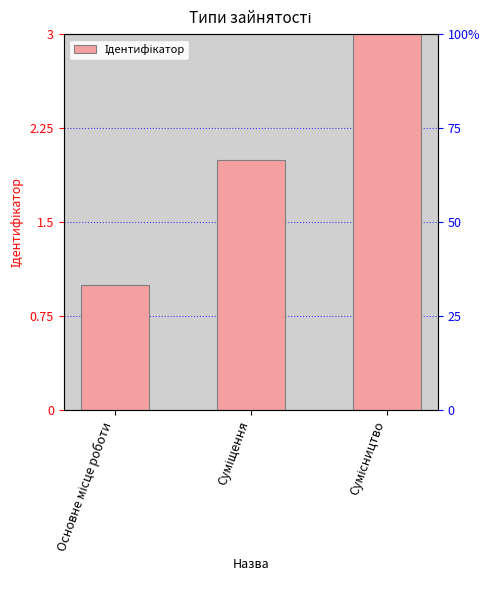

Reading left to right, list all the values displayed in this chart.

1	2	3